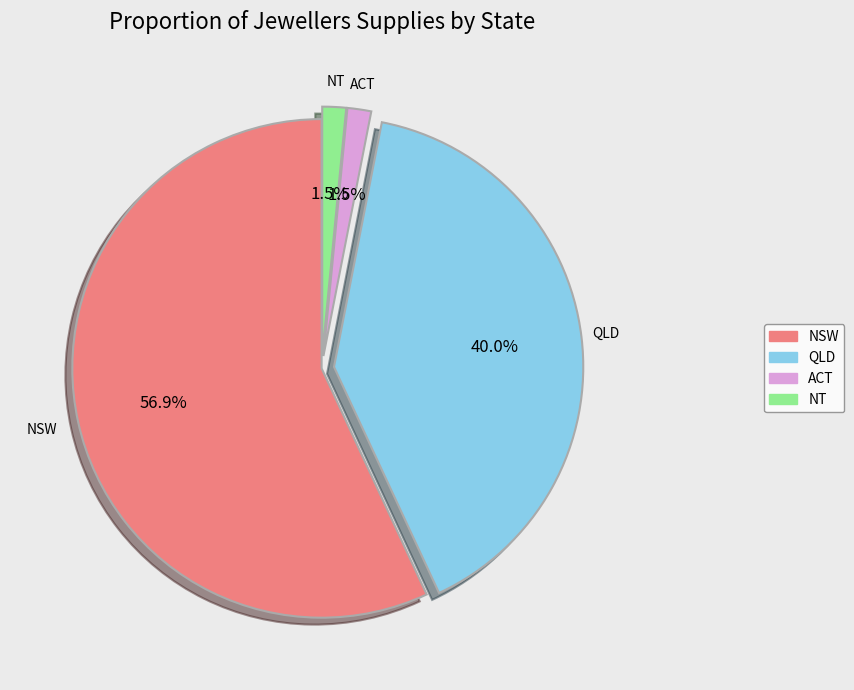

True or false: NSW accounts for 57% of the total.

True